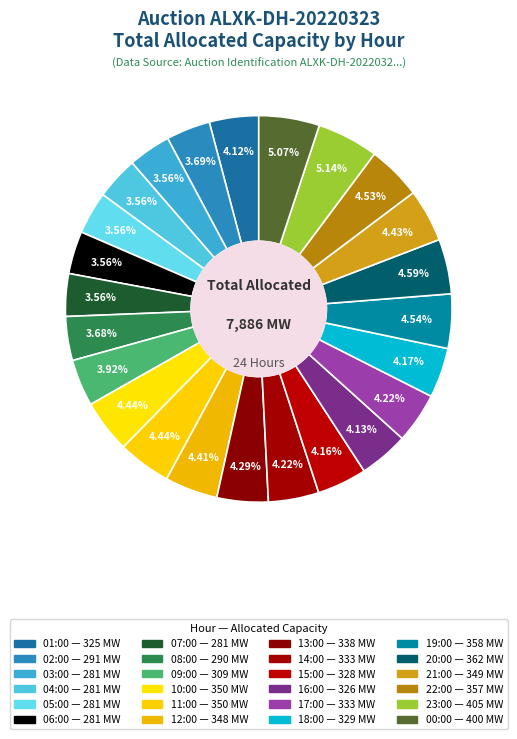

What is the change in value from 06:00 to 10:00?

+69